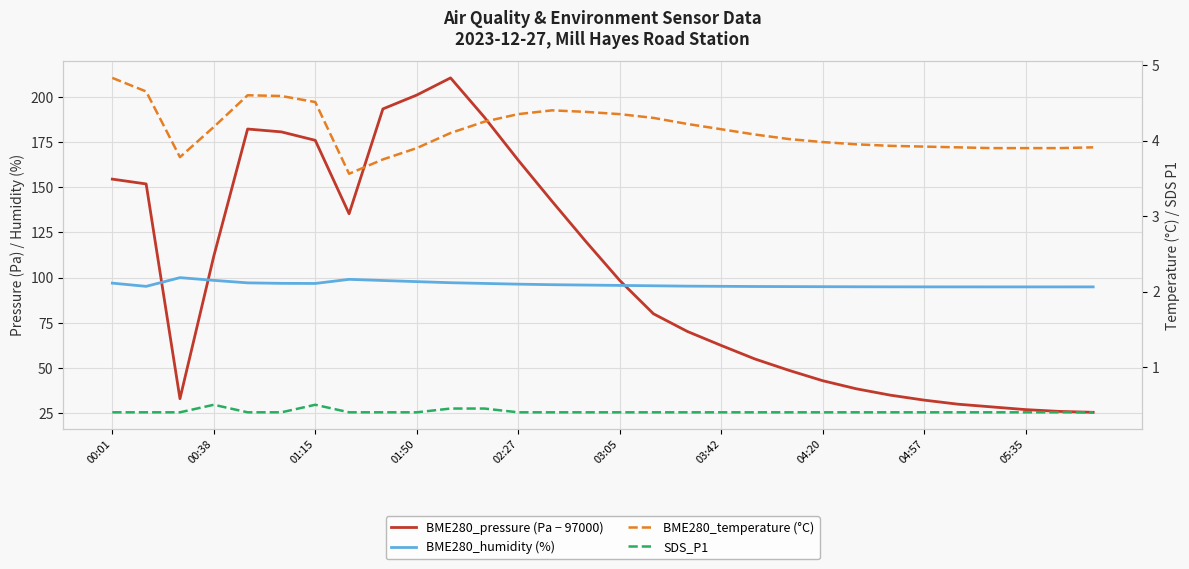

Is it true that BME280_pressure (Pa − 97000) equals 51.3 at 00:38?

False